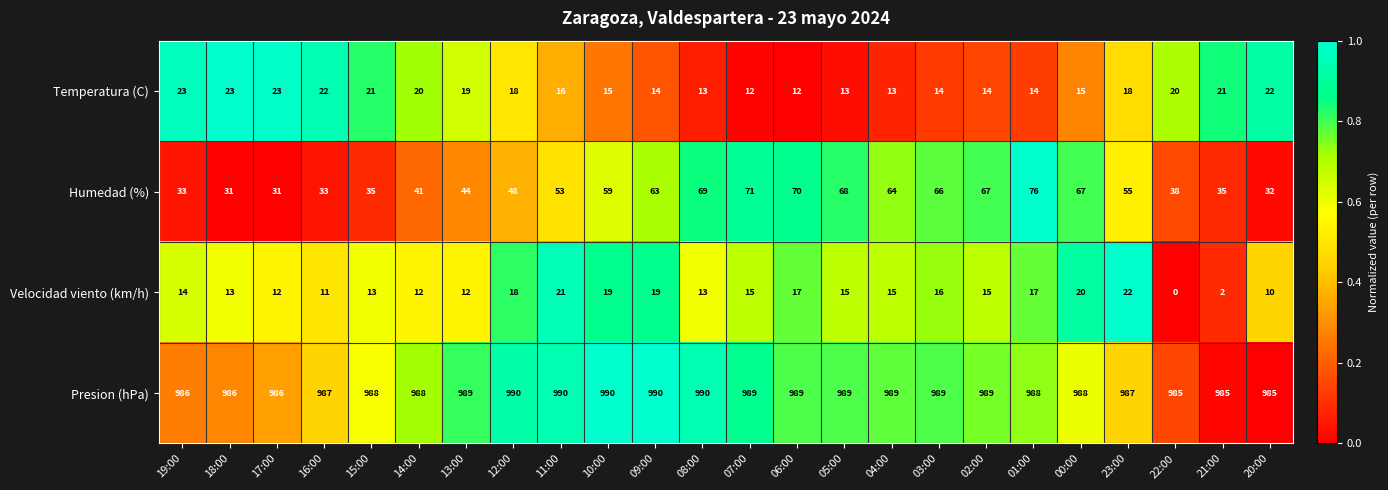

Rank the series at 01:00 from lowest to highest value.

Temperatura (C), Velocidad viento (km/h), Humedad (%), Presion (hPa)